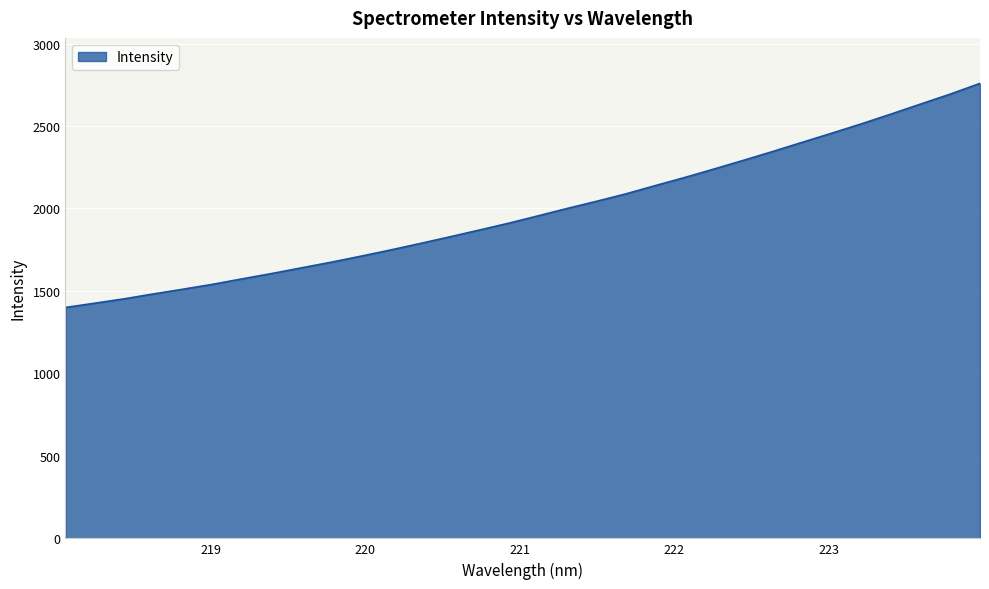

What is the maximum value shown in the chart?

2758.4